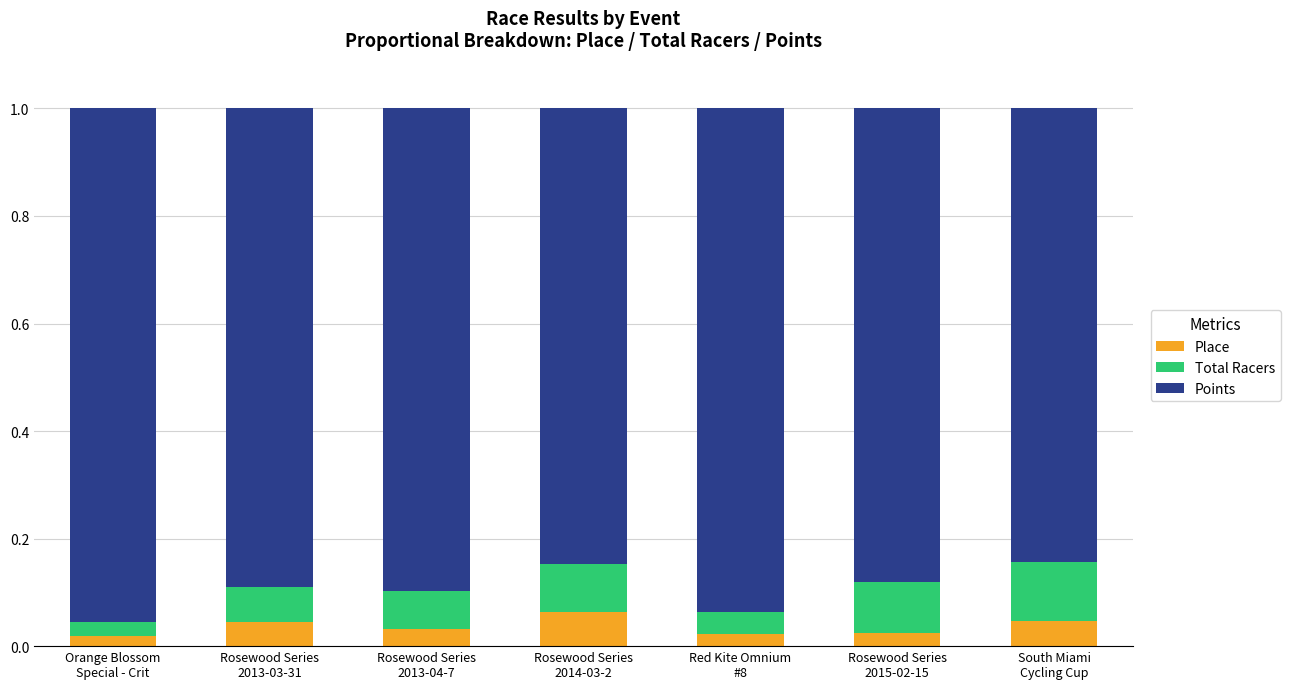

How many series are shown in this chart?

3